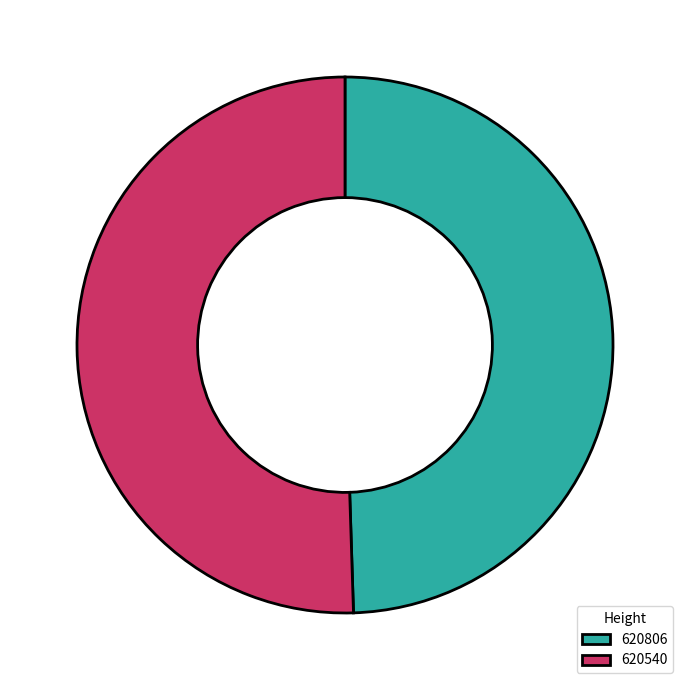

Which has a higher value, 620806 or 620540?

620540